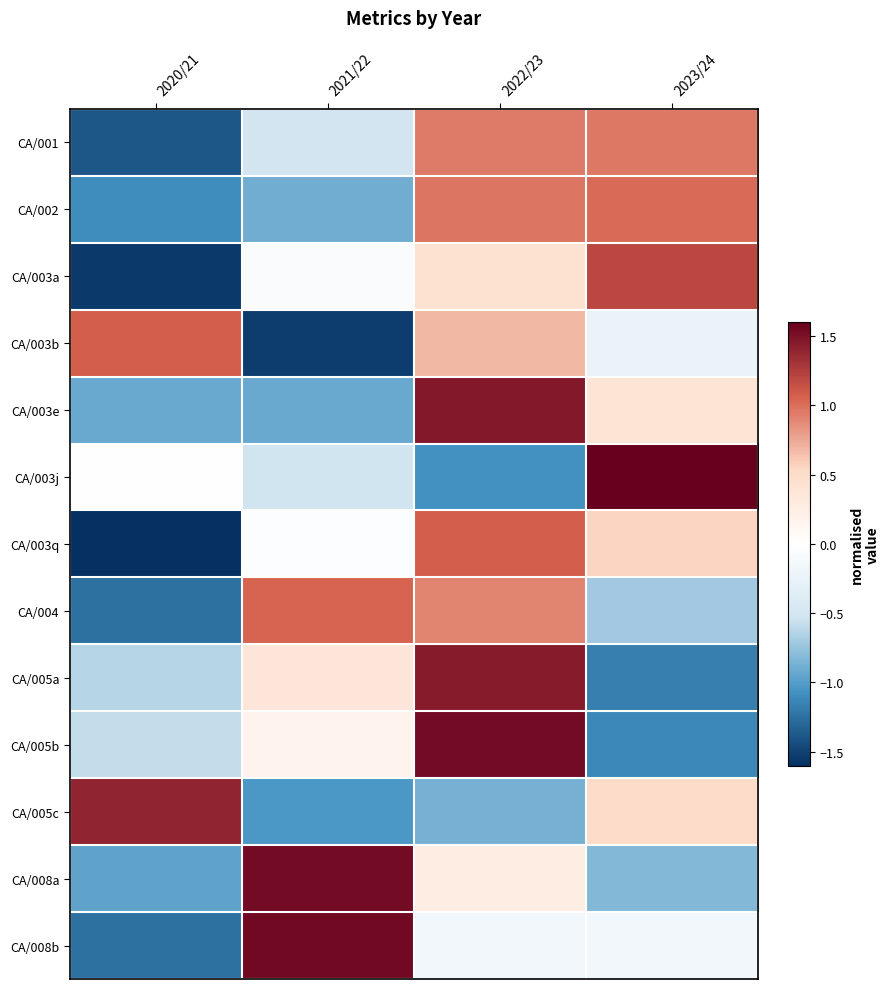

How many series are shown in this chart?

13